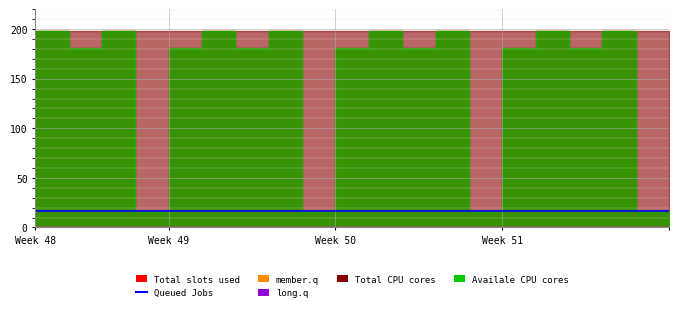

What is the maximum value shown in the chart?

197.6